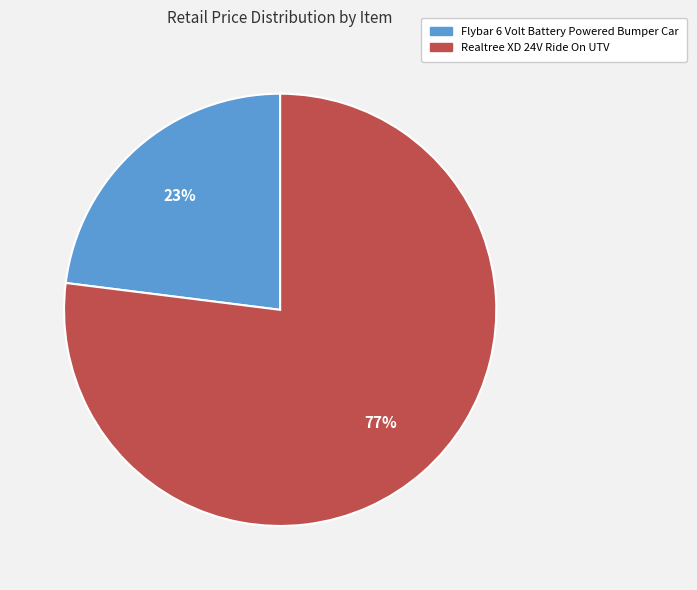

What percentage is the Flybar 6 Volt Battery Powered Bumper Car slice, to the nearest percent?

23%